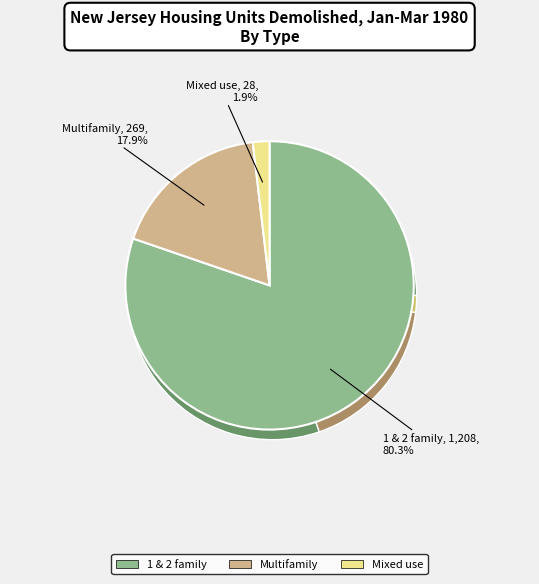

How many segments does this pie chart have?

3